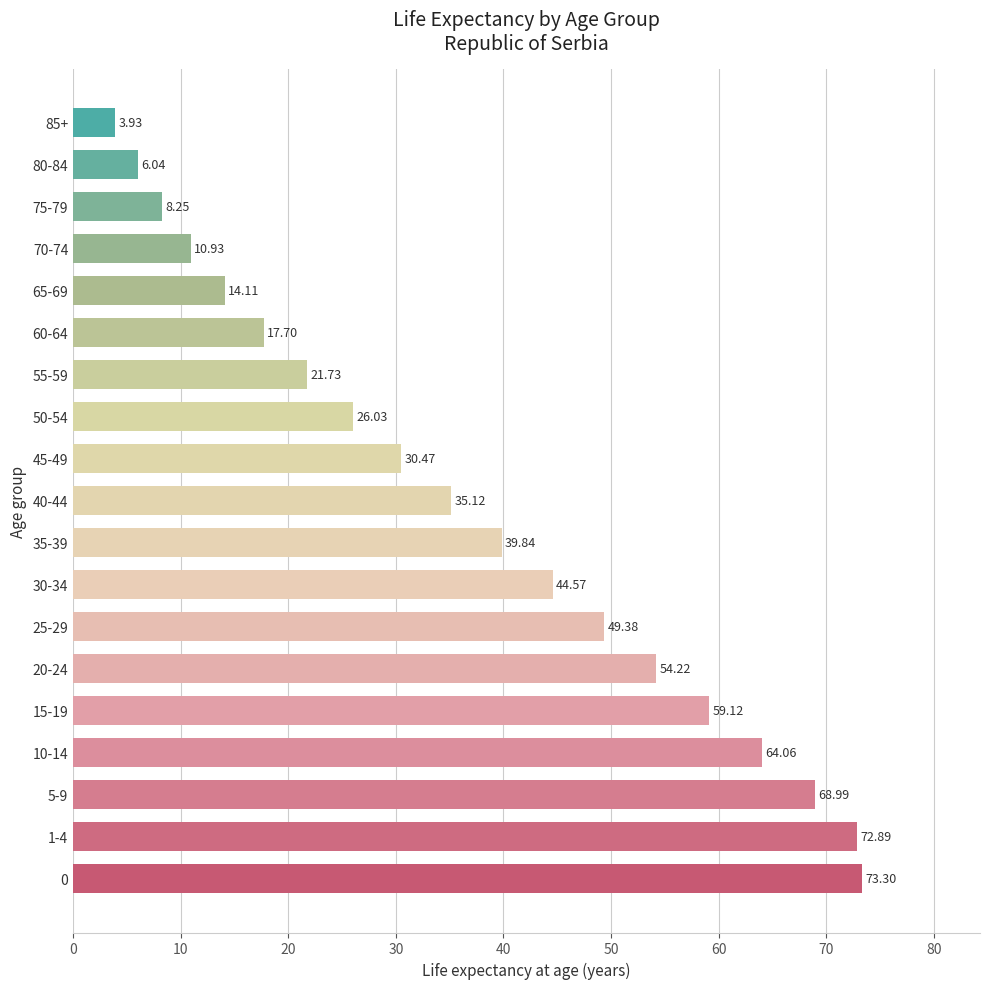

What is the average value?

36.9